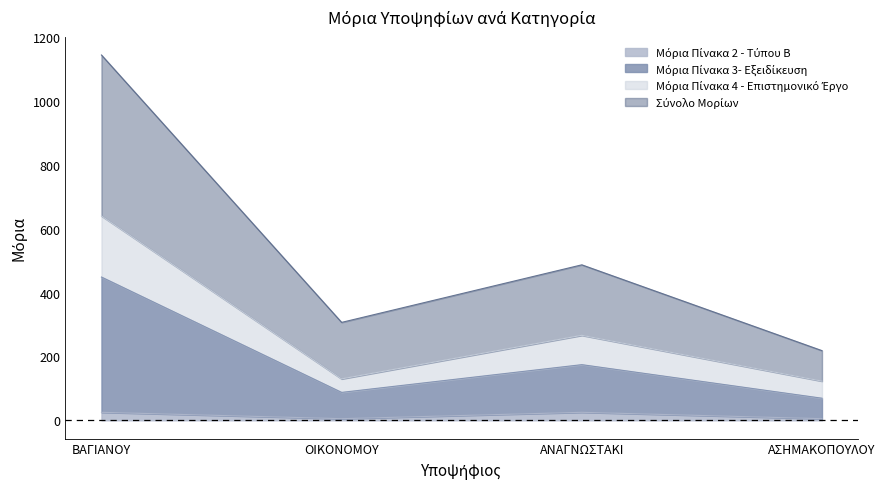

Where is Μόρια Πίνακα 3- Εξειδίκευση nearest to the value 259?

ΑΝΑΓΝΩΣΤΑΚΙ